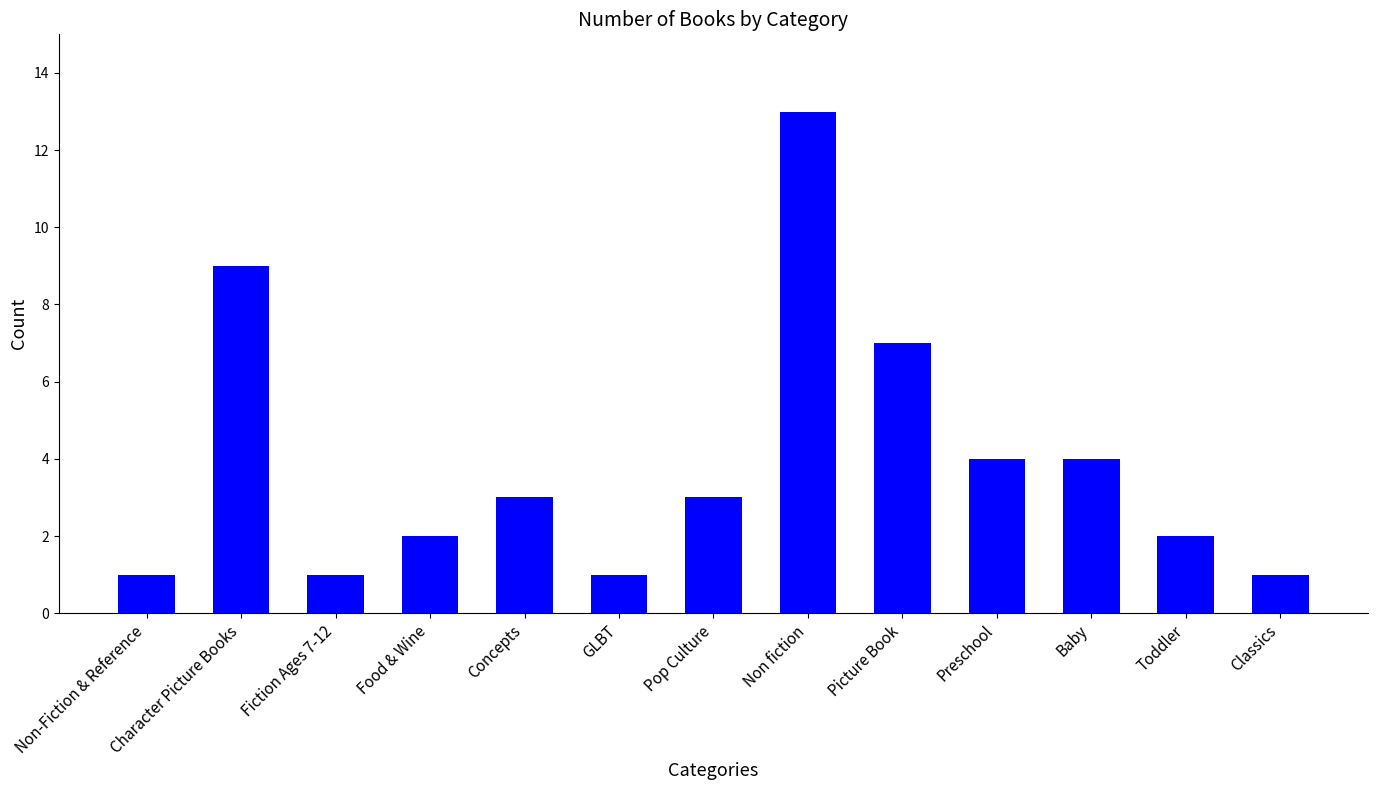

Does the chart contain any negative values?

No